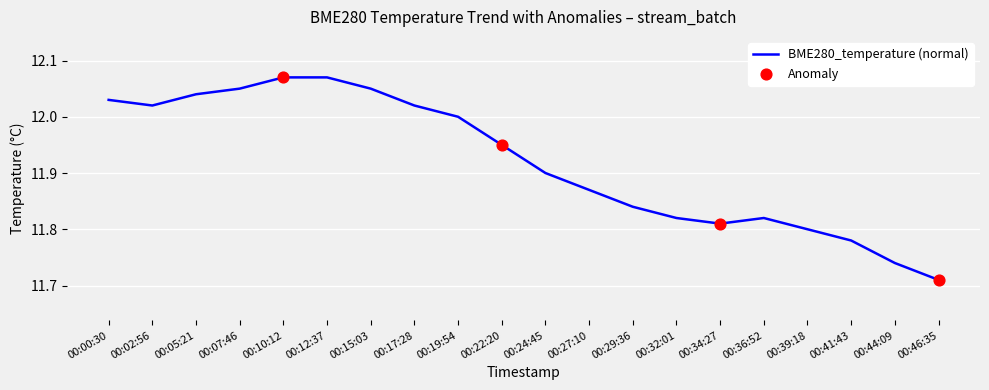

Between 00:17:28 and 00:36:52, which is larger?

00:17:28